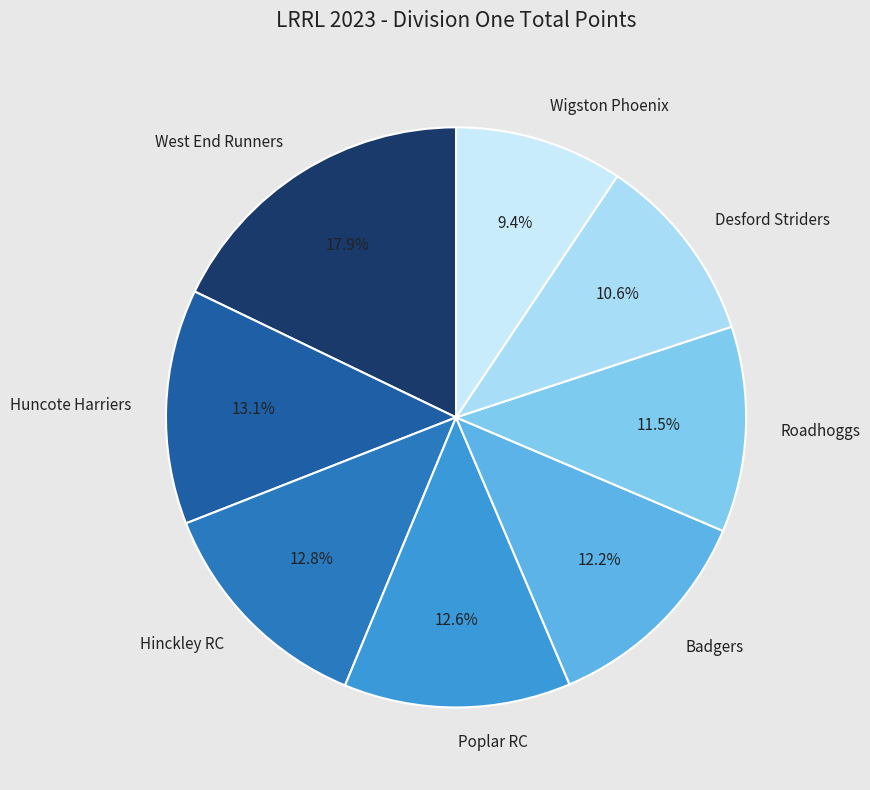

Do Hinckley RC and Poplar RC together represent more than half of the pie?

No